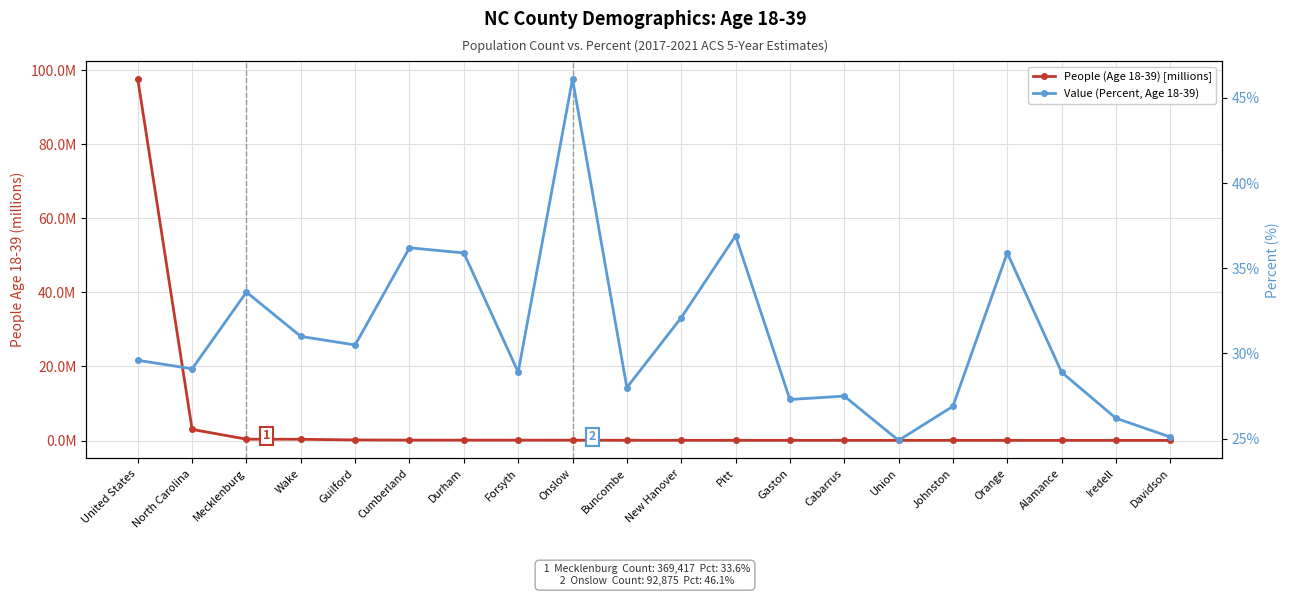

True or false: Value (Percent, Age 18-39) has a value of 24.9 at Union.

True